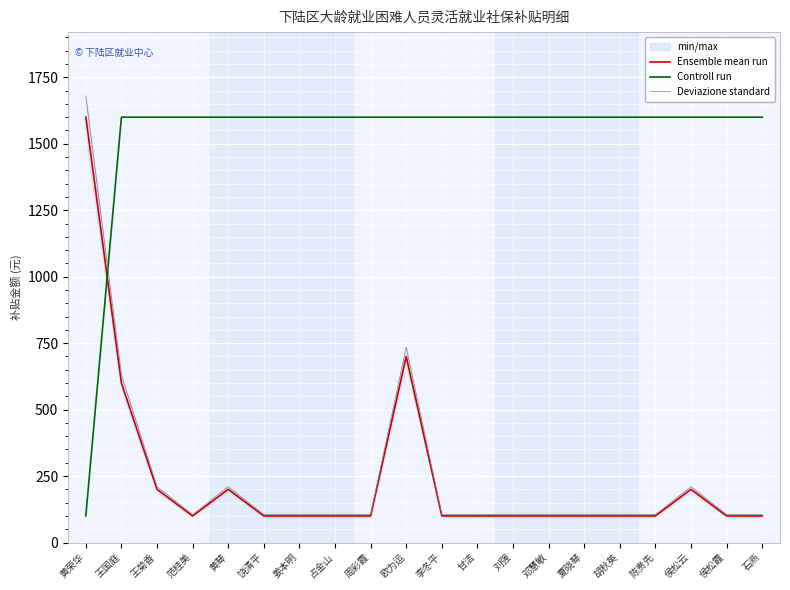

At which label is Ensemble mean run closest to 850?

欧为运